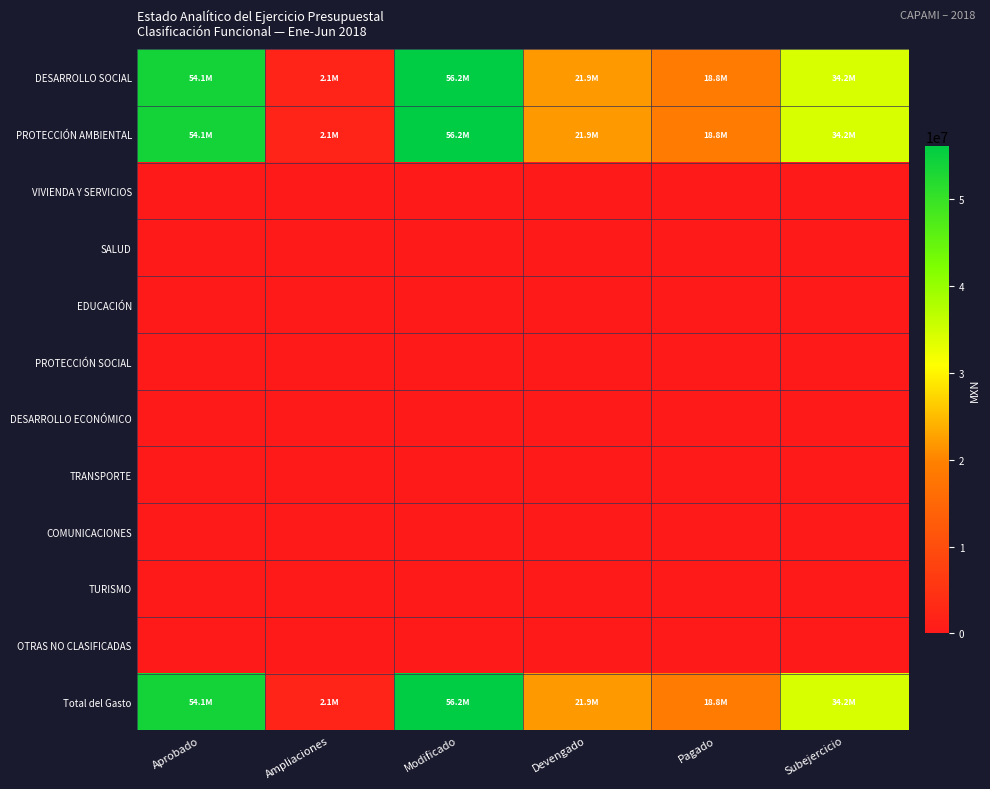

Which series has the widest spread of values?

DESARROLLO SOCIAL